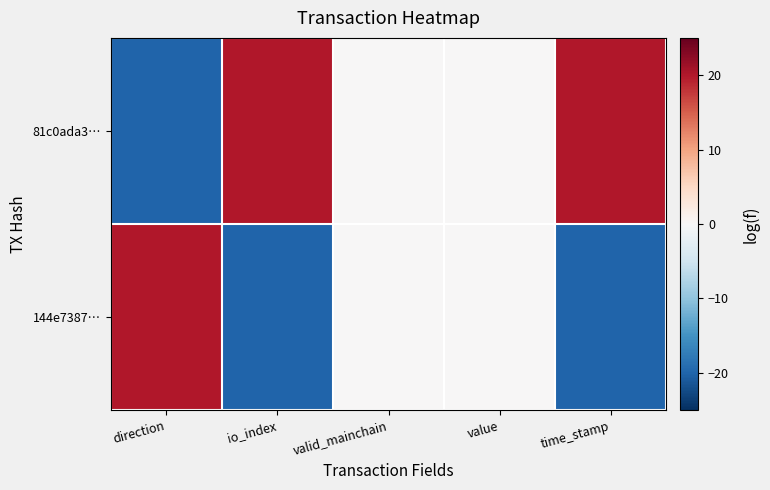

Which series changed the most between direction and valid_mainchain?

81c0ada3…